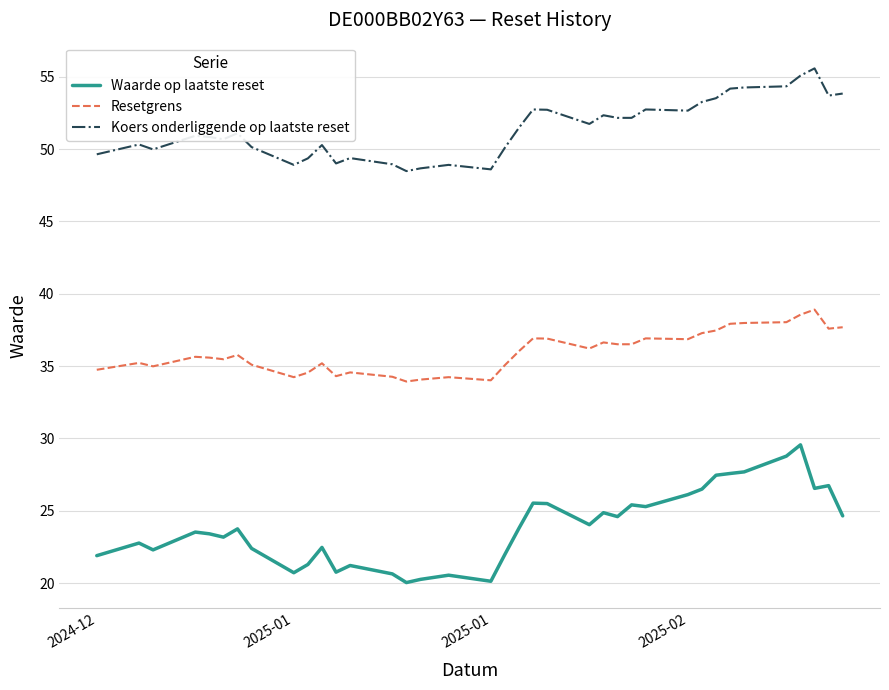

What is the greatest value displayed?

55.6